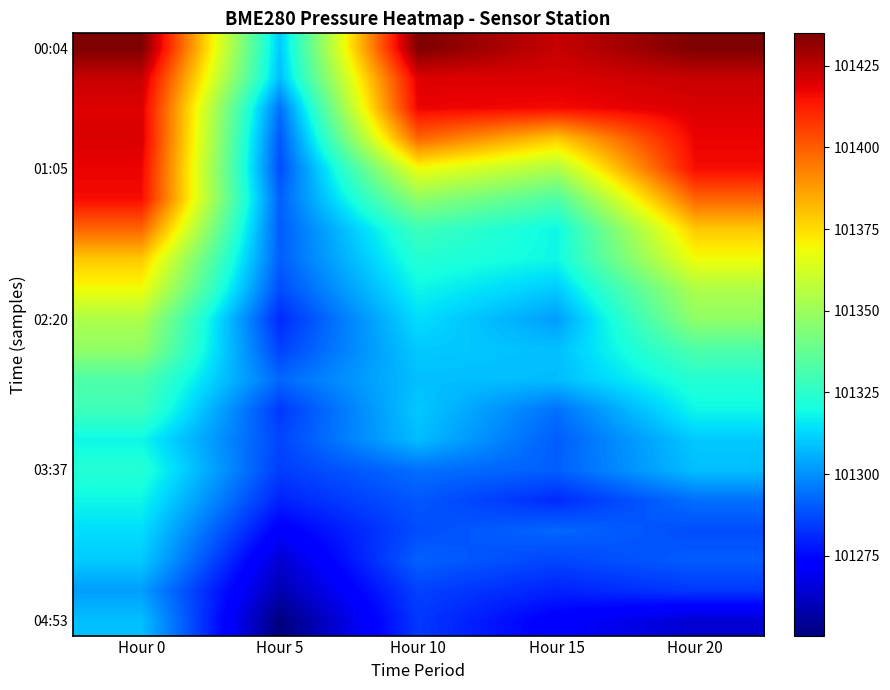

What is the spread (max minus min) of values at Hour 5?

59.6